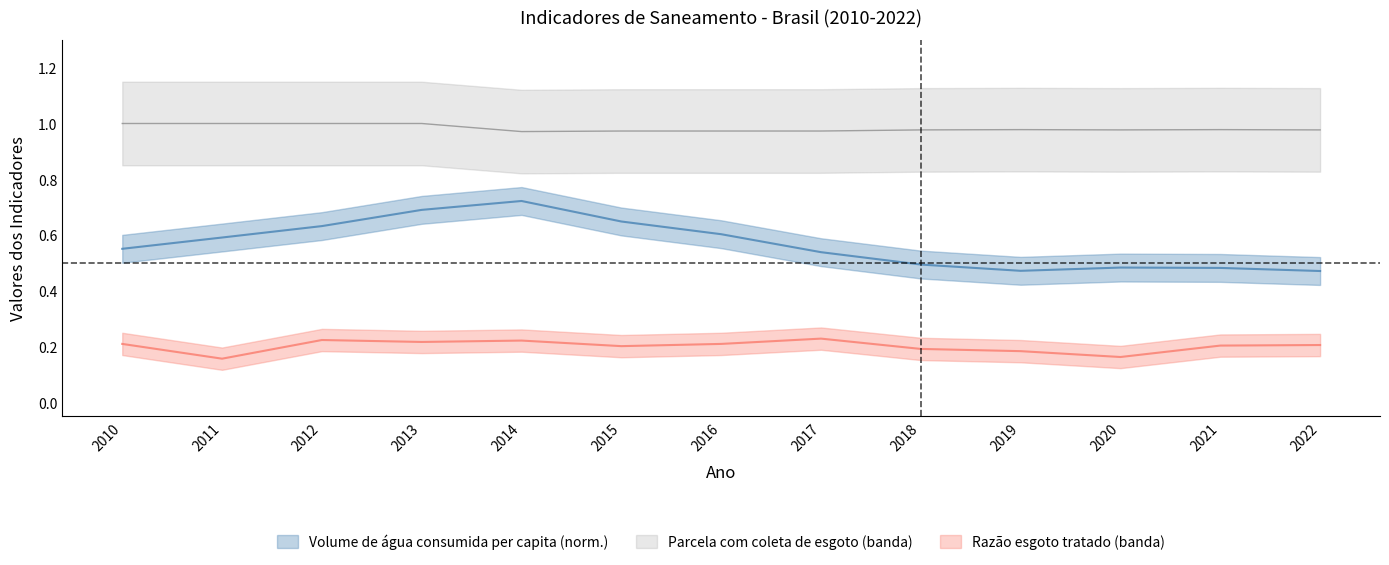

Count the Volume de água consumida per capita (L/dia) values in the range 0 to 1.

13